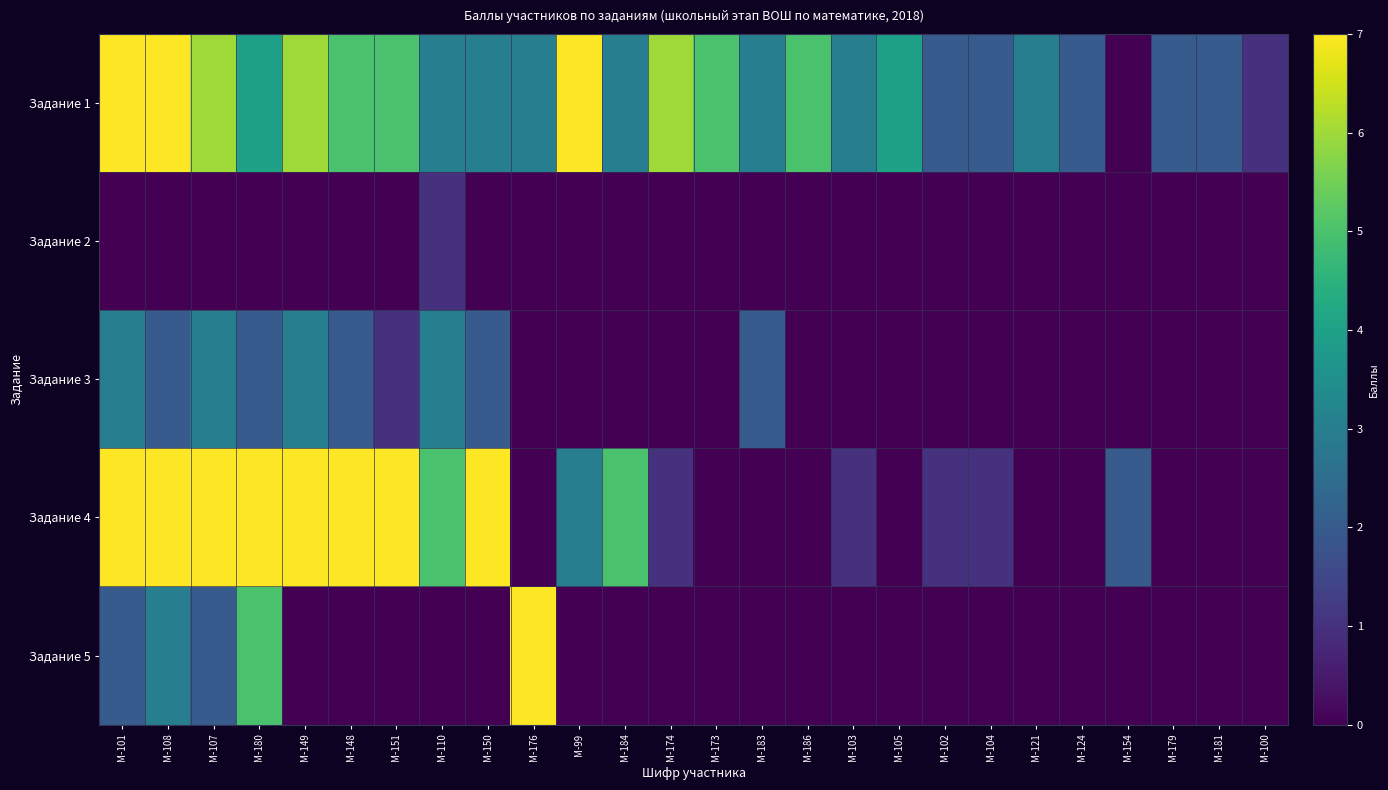

Which series has the largest total across all categories?

Задание 1